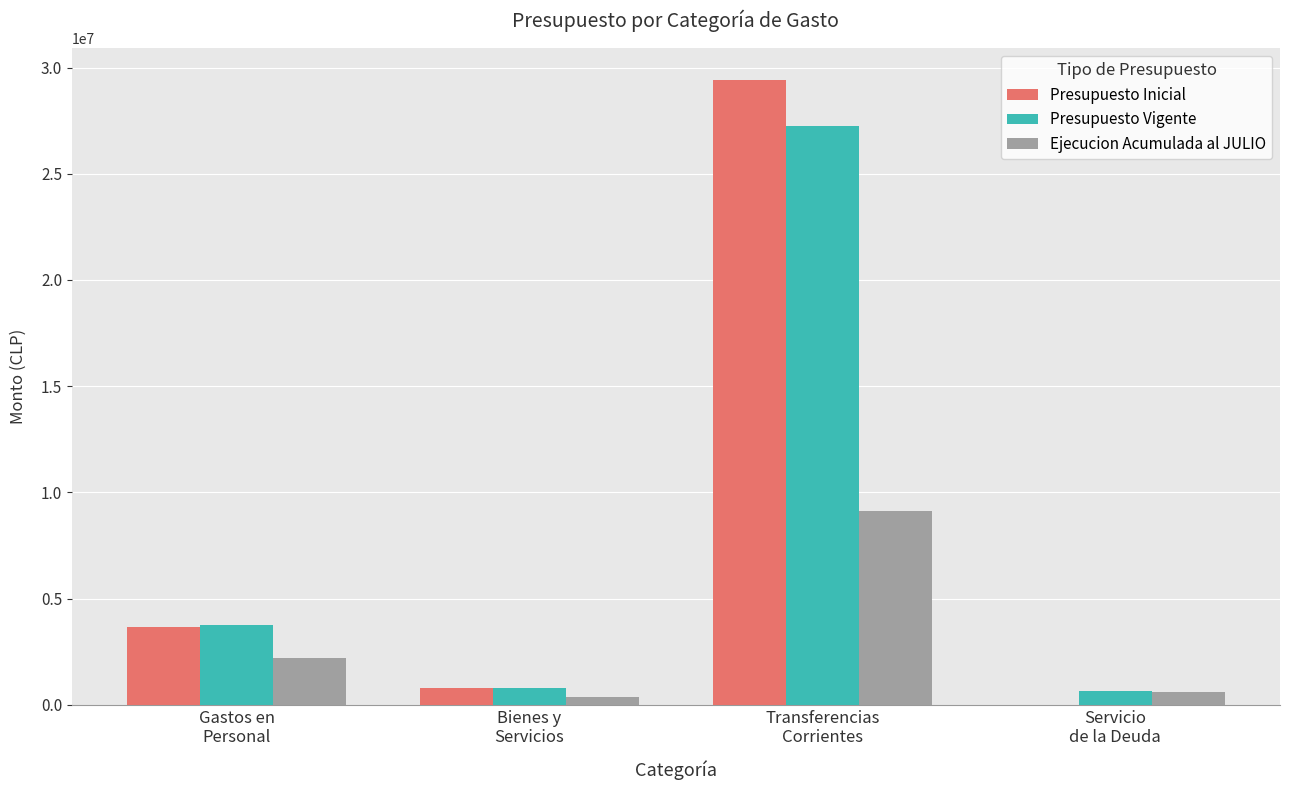

Is the value of Presupuesto Inicial at Servicio
de la Deuda greater than the value of Ejecucion Acumulada al JULIO at Servicio
de la Deuda?

No